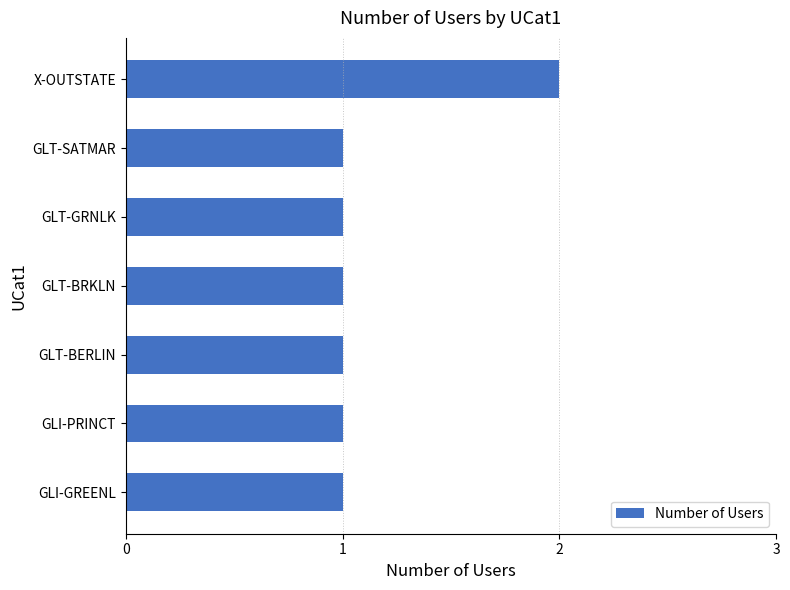

What is the sum of all values?

8